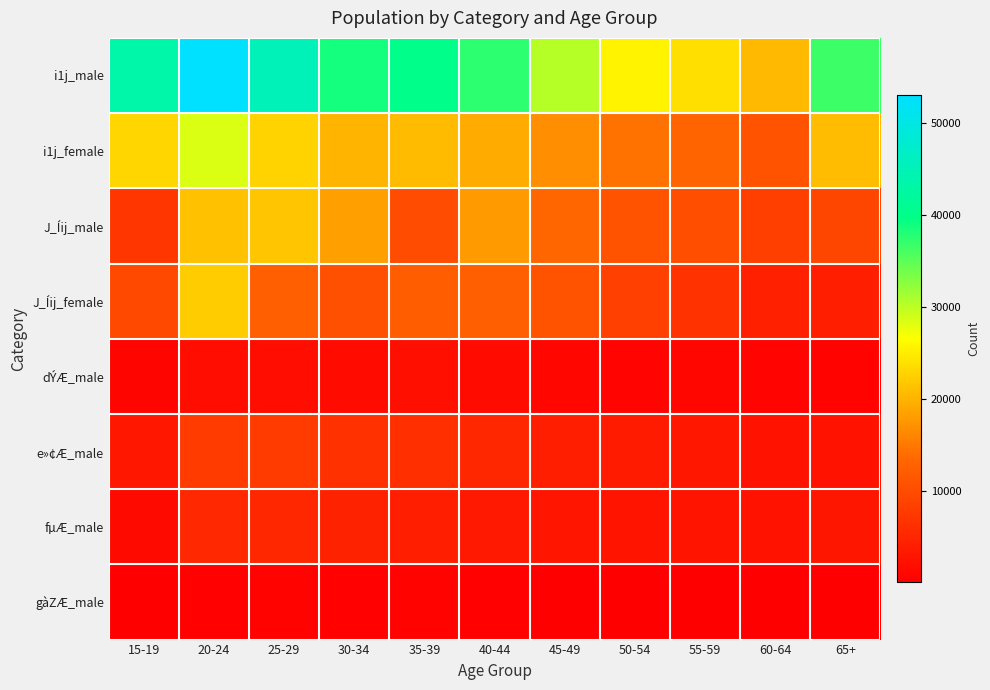

Which category has the lowest value across all series?

15-19